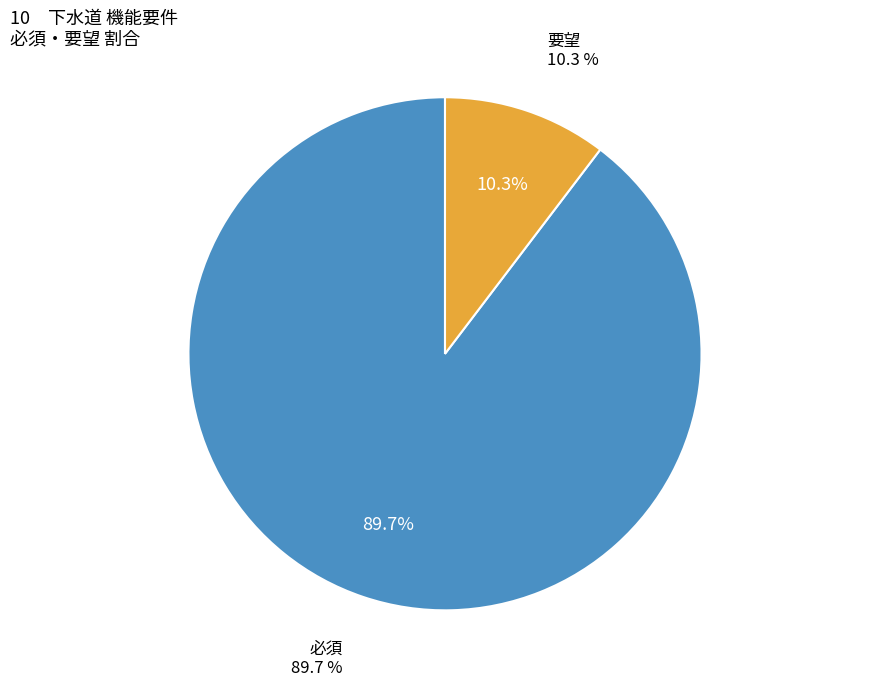

Is it true that 要望 is 4% of the pie?

False